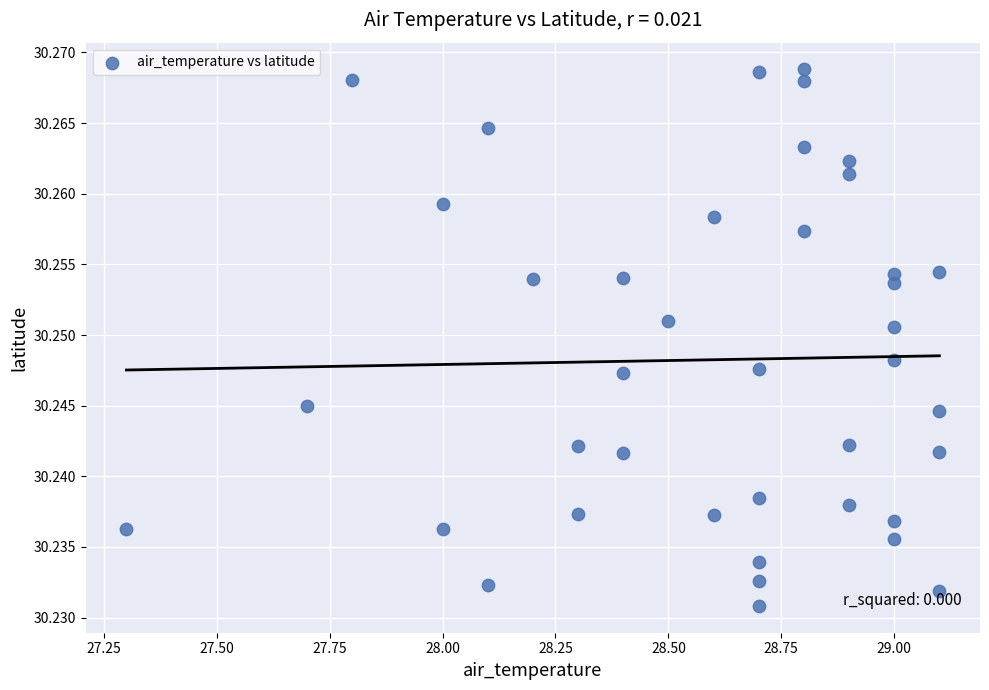

What is the range of X values (max minus min)?

1.8